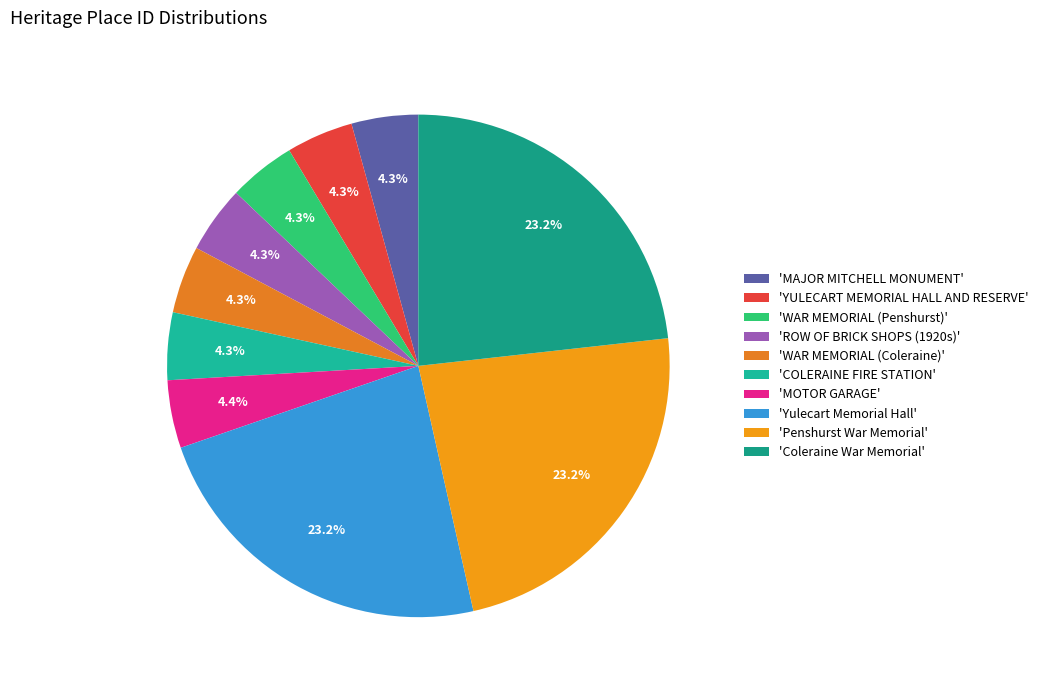

Count the number of slices in the pie.

10